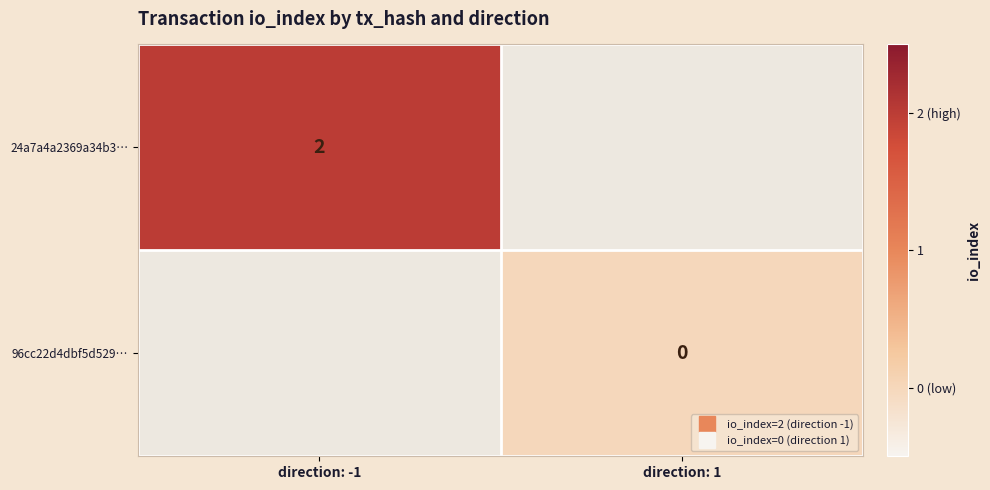

Rank the categories by 96cc22d4dbf5d529… value from highest to lowest.

direction: -1, direction: 1